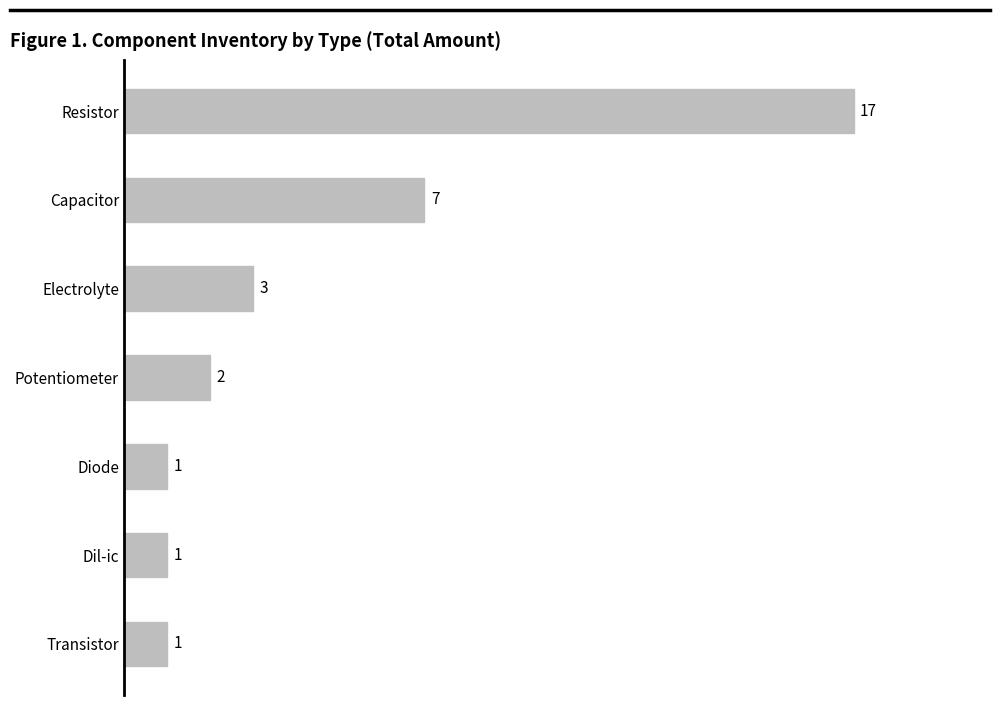

What is the minimum value shown in the chart?

1